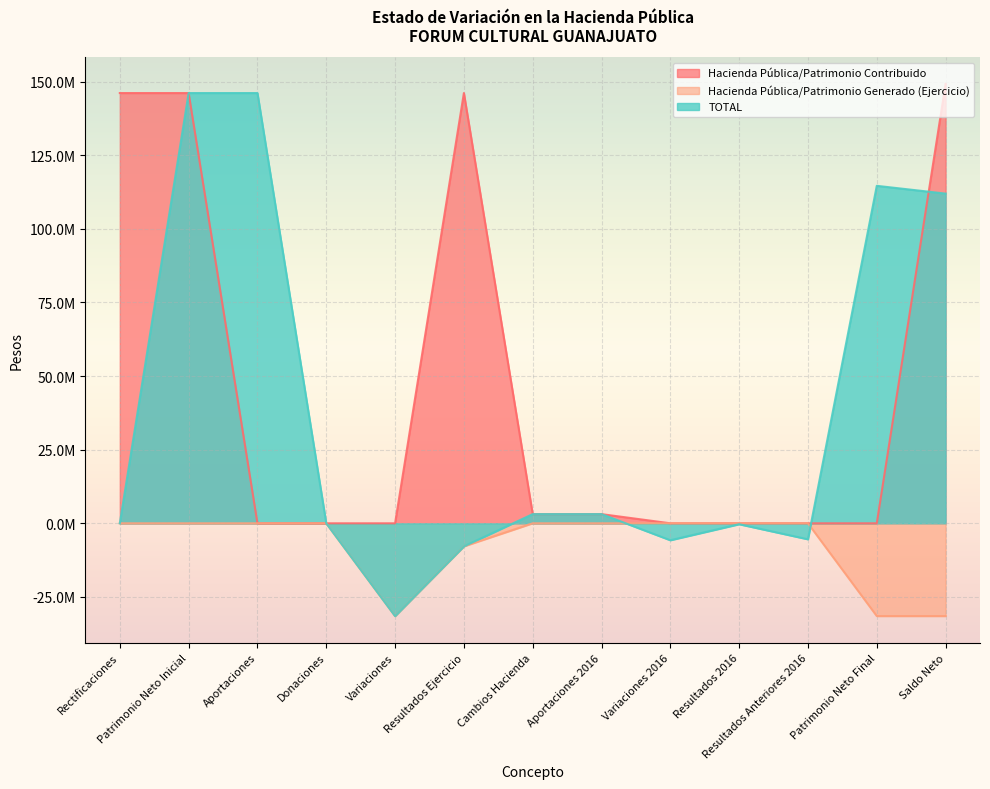

True or false: TOTAL has more than 2 points higher than both neighbors.

False